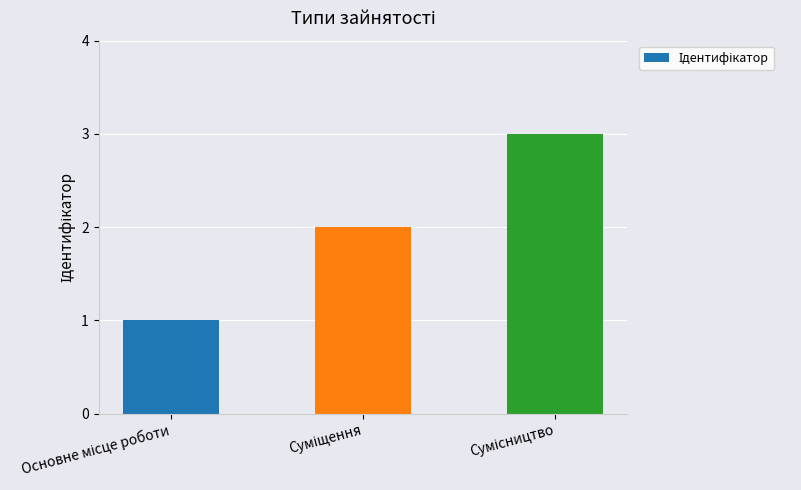

What is the greatest value displayed?

3